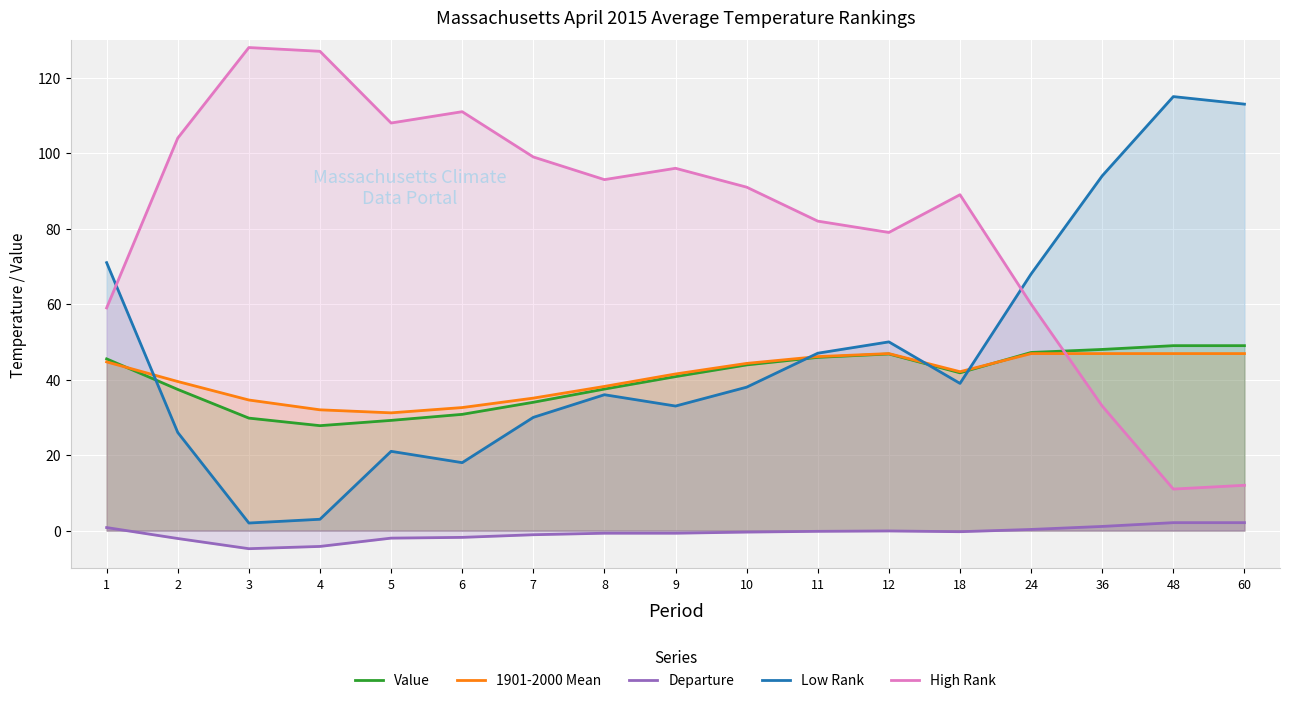

At which category is the sum across all series the highest?

48